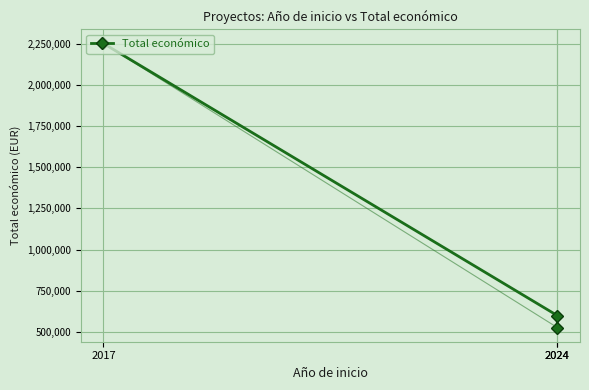

The chart shows a value of 803812 at 2024. True or false?

False